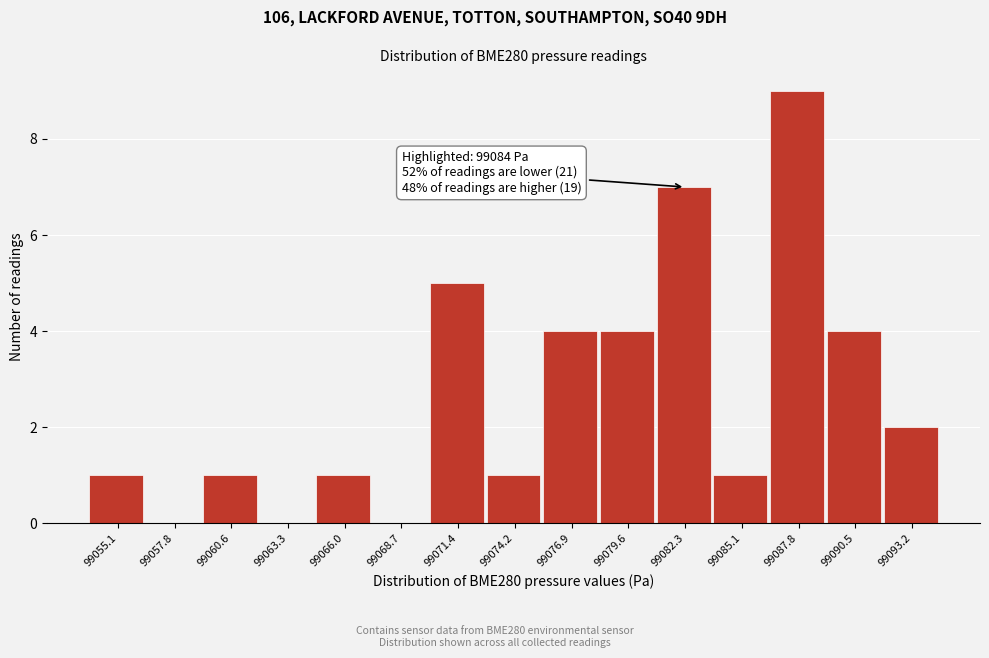

Reading right to left, transcribe all the data shown in this chart.

99093.2=2	99090.5=4	99087.8=9	99085.1=1	99082.3=7	99079.6=4	99076.9=4	99074.2=1	99071.4=5	99068.7=0	99066.0=1	99063.3=0	99060.6=1	99057.8=0	99055.1=1